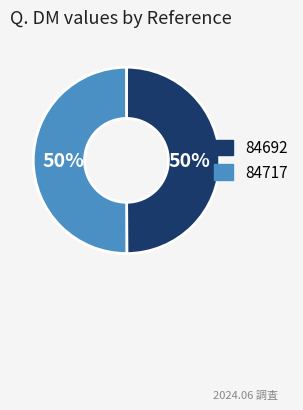

The 84692 slice represents 50% of the pie. True or false?

True